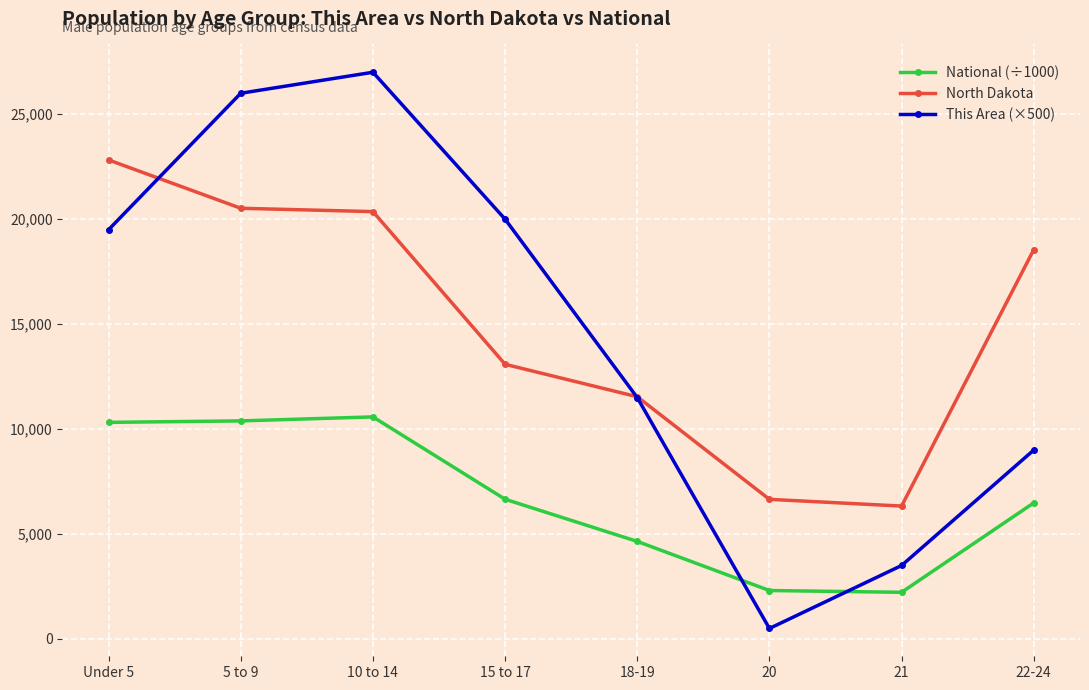

What is the sum of all National (÷1000) values?

53606.8